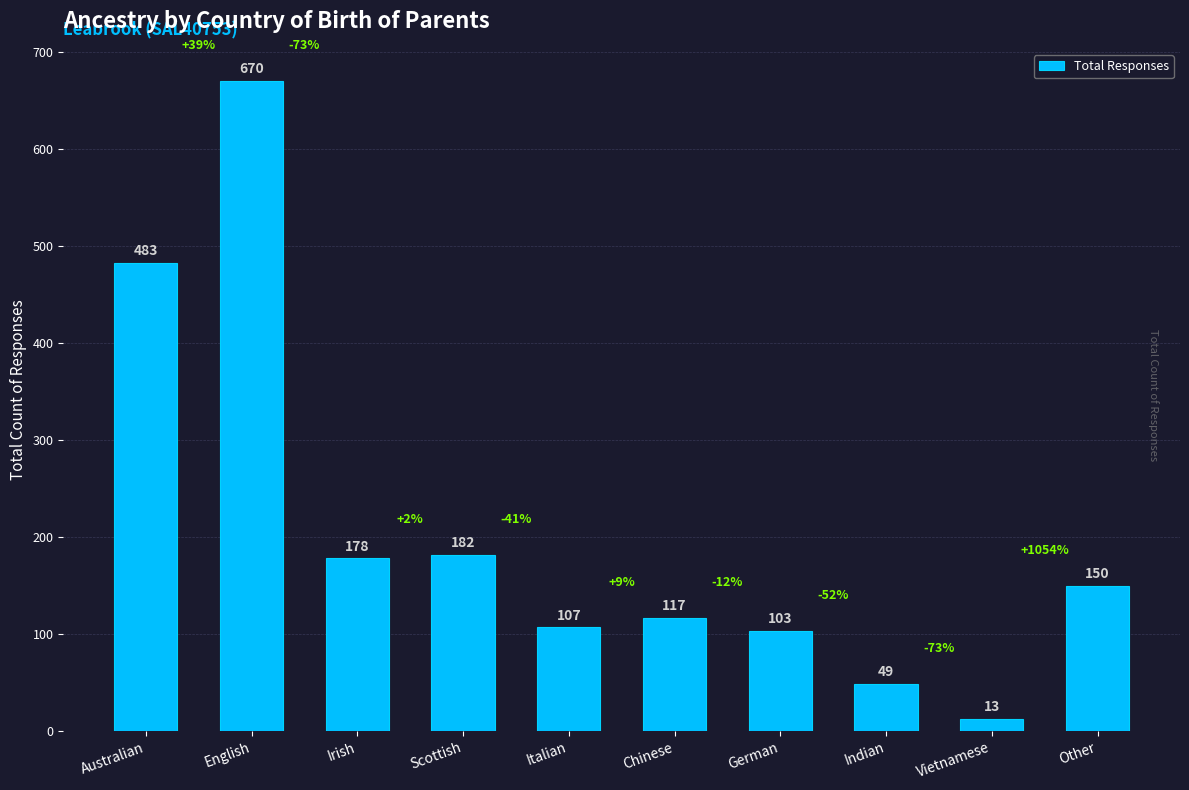

True or false: the data shows 182 at Scottish.

True